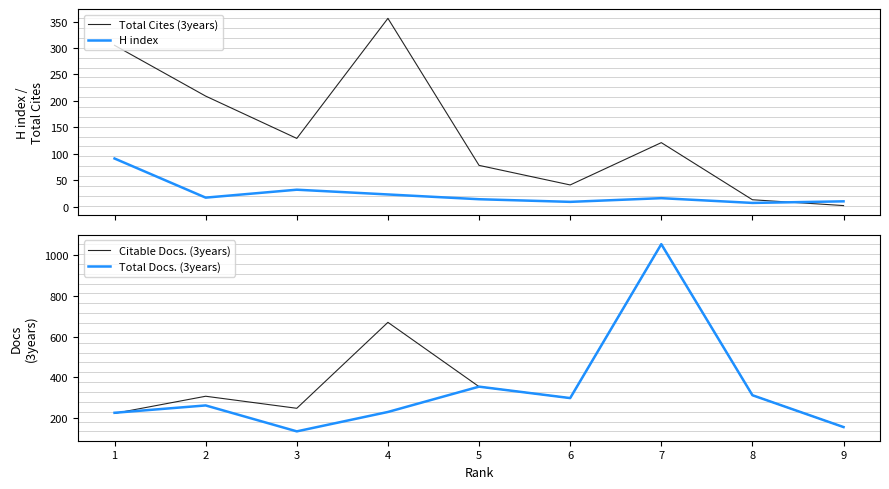

How many lines are shown in the chart?

4